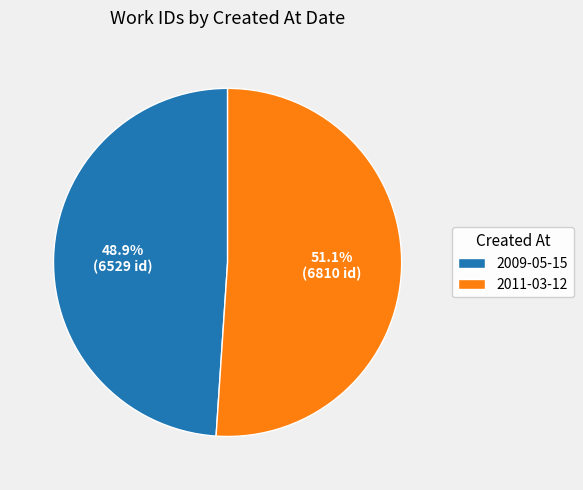

Between 2009-05-15 and 2011-03-12, which is larger?

2011-03-12